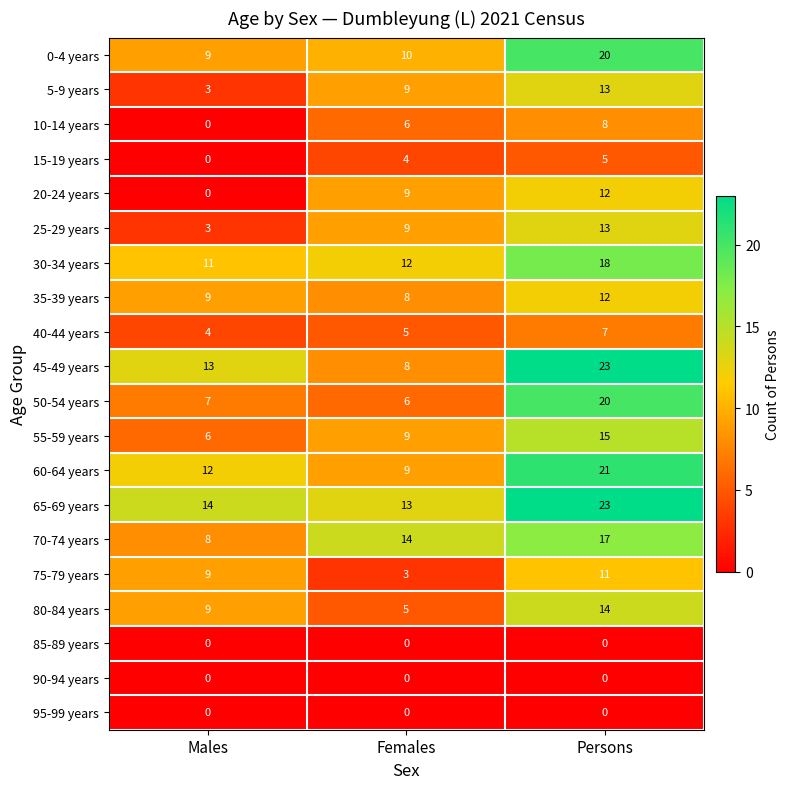

What is the average value of the 75-79 years series?

8